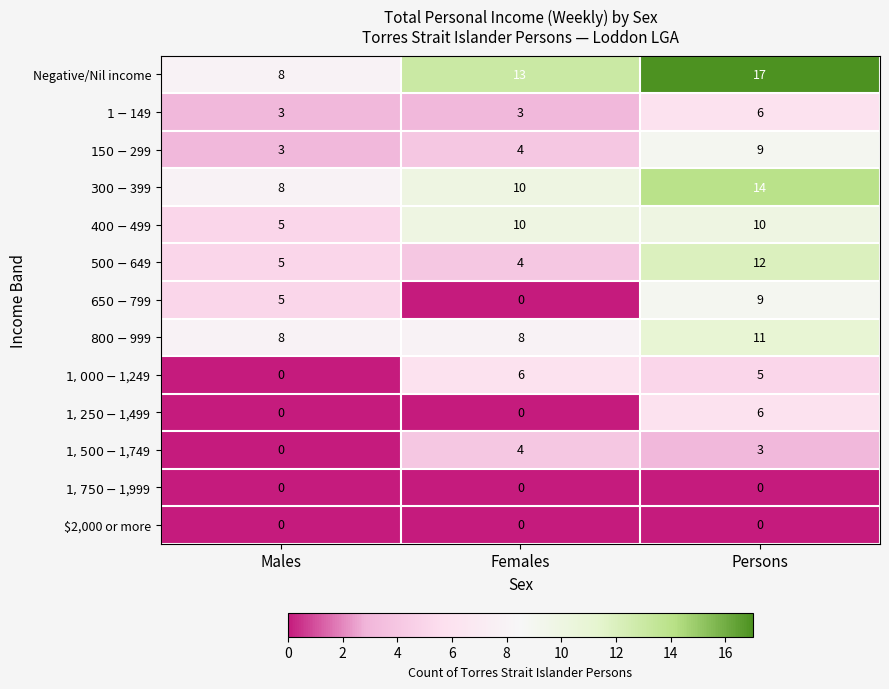

At which category is the sum across all series the highest?

Persons